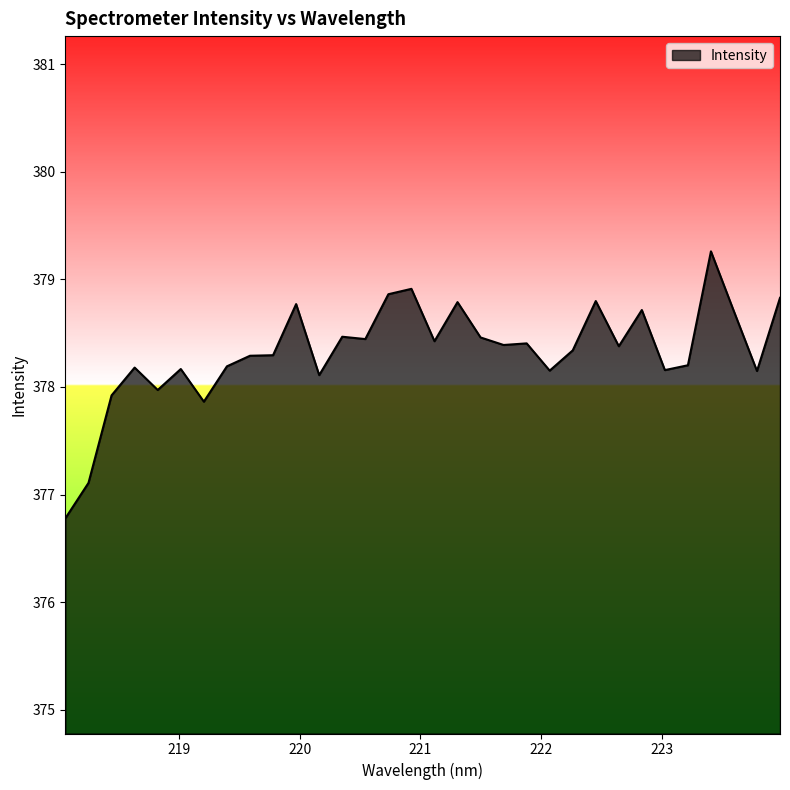

What is the average value?

378.3